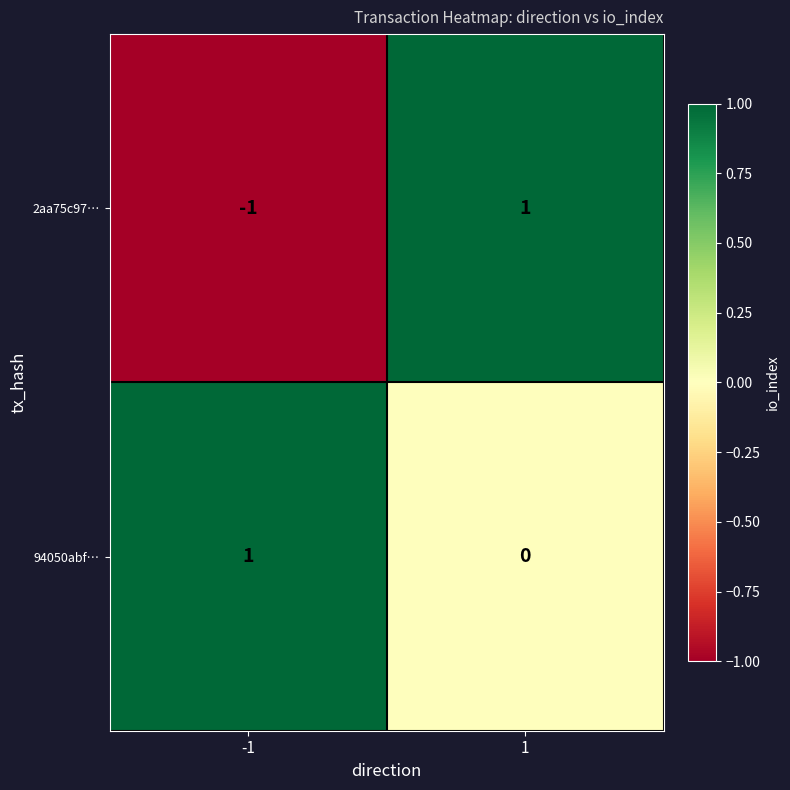

List the series in order of their overall mean, lowest first.

2aa75c97…, 94050abf…